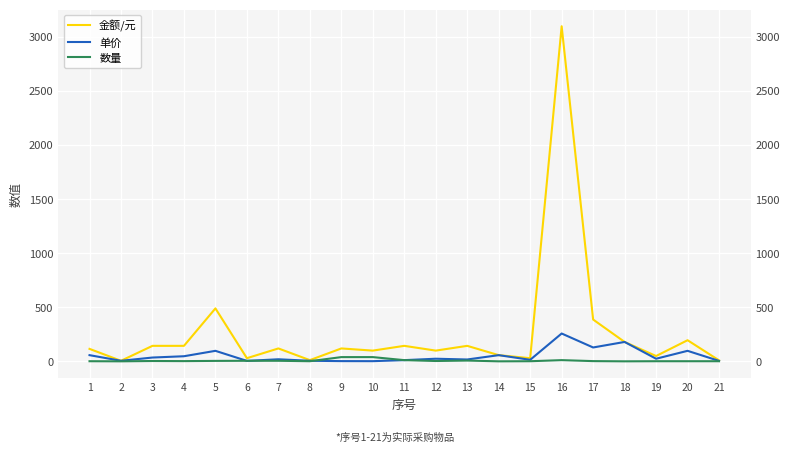

True or false: 金额/元 and 数量 cross at least once.

False